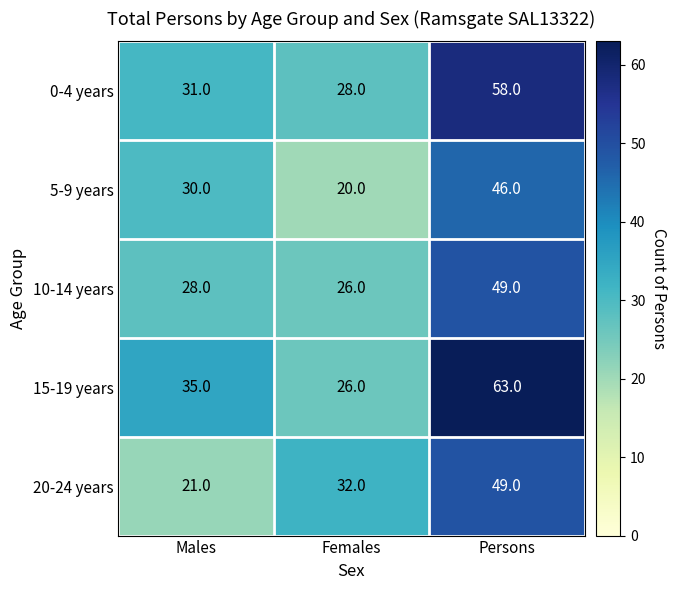

Is it true that 10-14 years equals 49 at Persons?

True